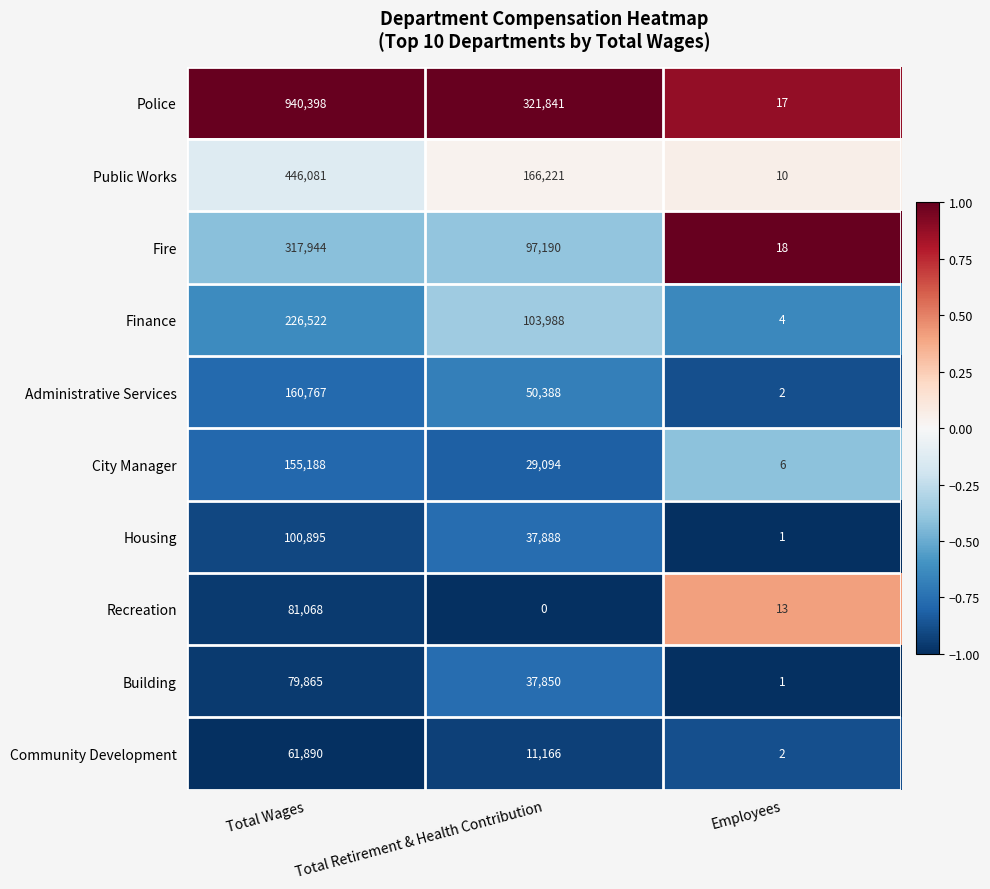

Which category has the lowest value in the Administrative Services series?

Employees